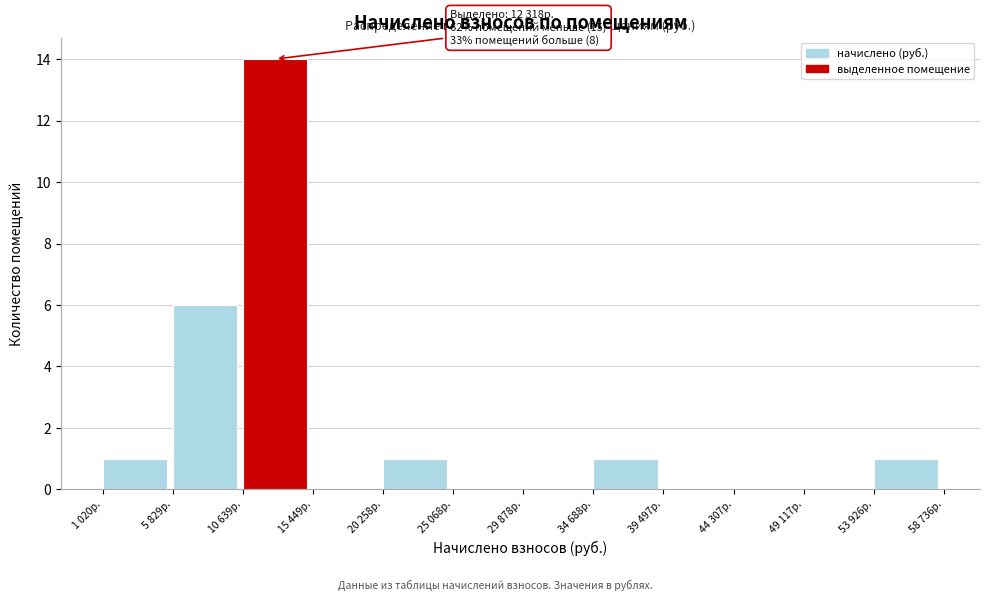

Reading left to right, extract all data points from this chart.

1 020р.=1	5 829р.=6	10 639р.=14	15 449р.=0	20 258р.=1	25 068р.=0	29 878р.=0	34 688р.=1	39 497р.=0	44 307р.=0	49 117р.=0	53 926р.=1